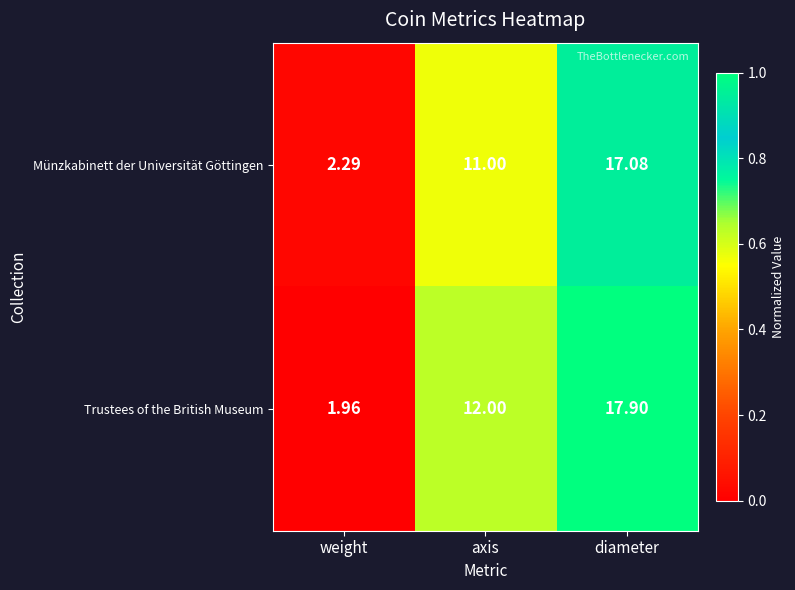

Which series has the widest spread of values?

Trustees of the British Museum